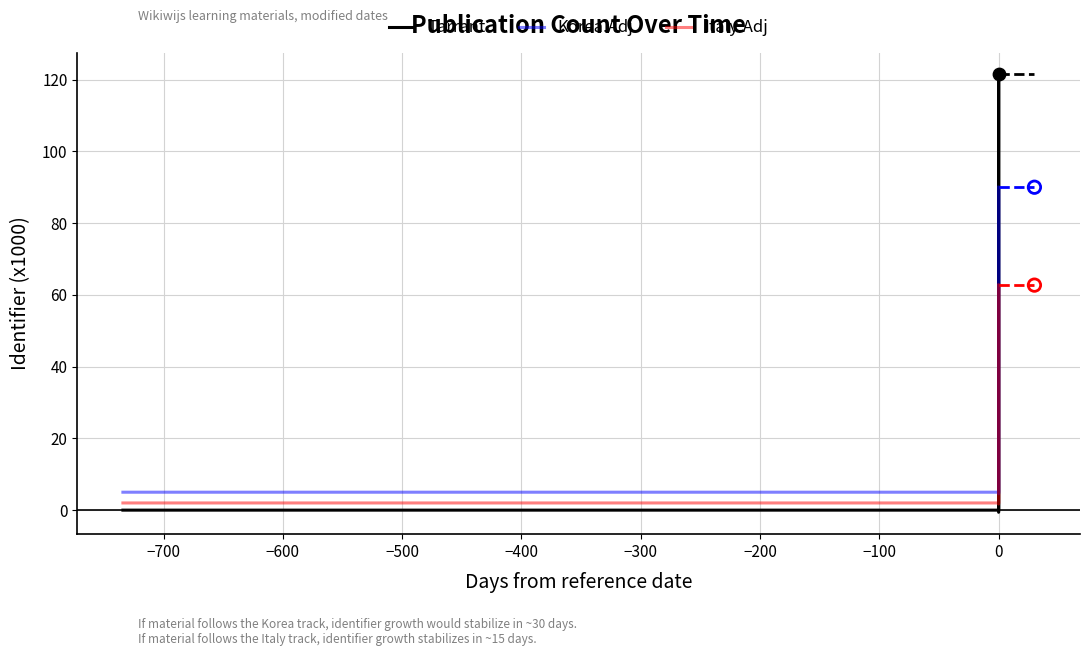

What are all the series names shown in the legend?

Tarrant, Korea.Adj, Italy.Adj